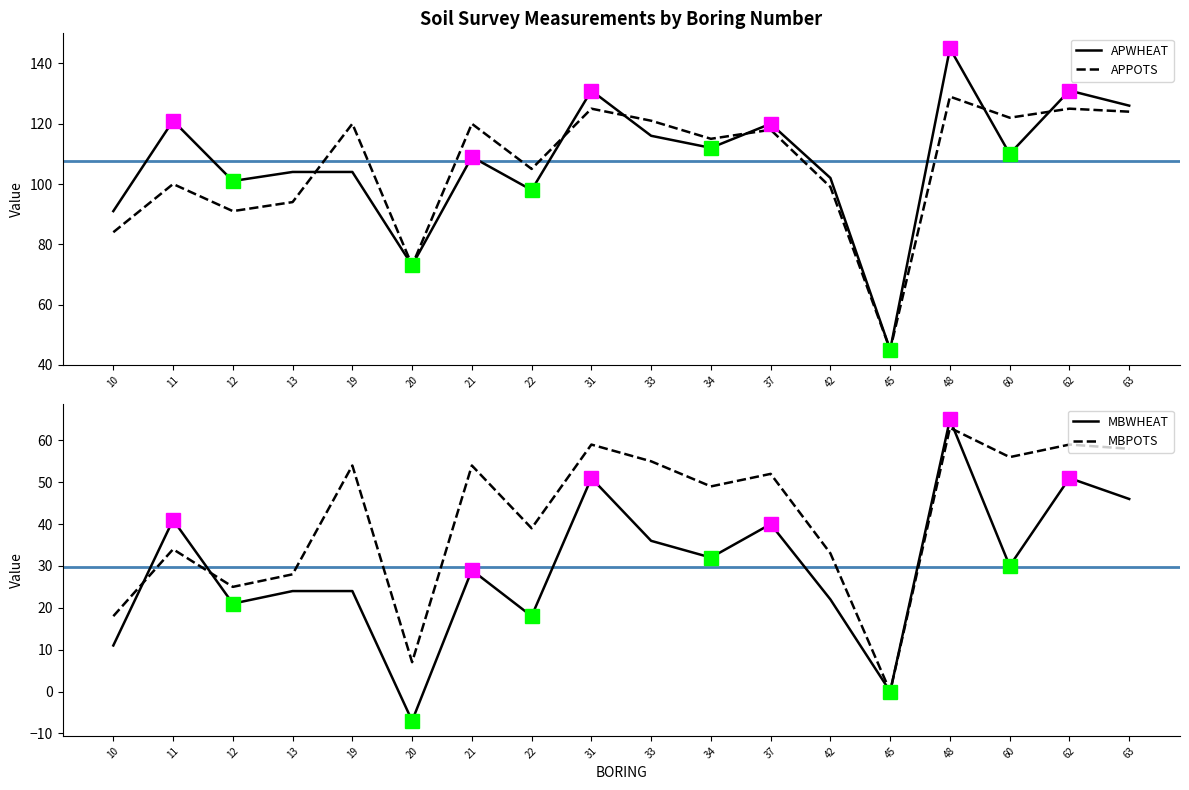

What is the value of the APPOTS point at the 15th from the left?

129